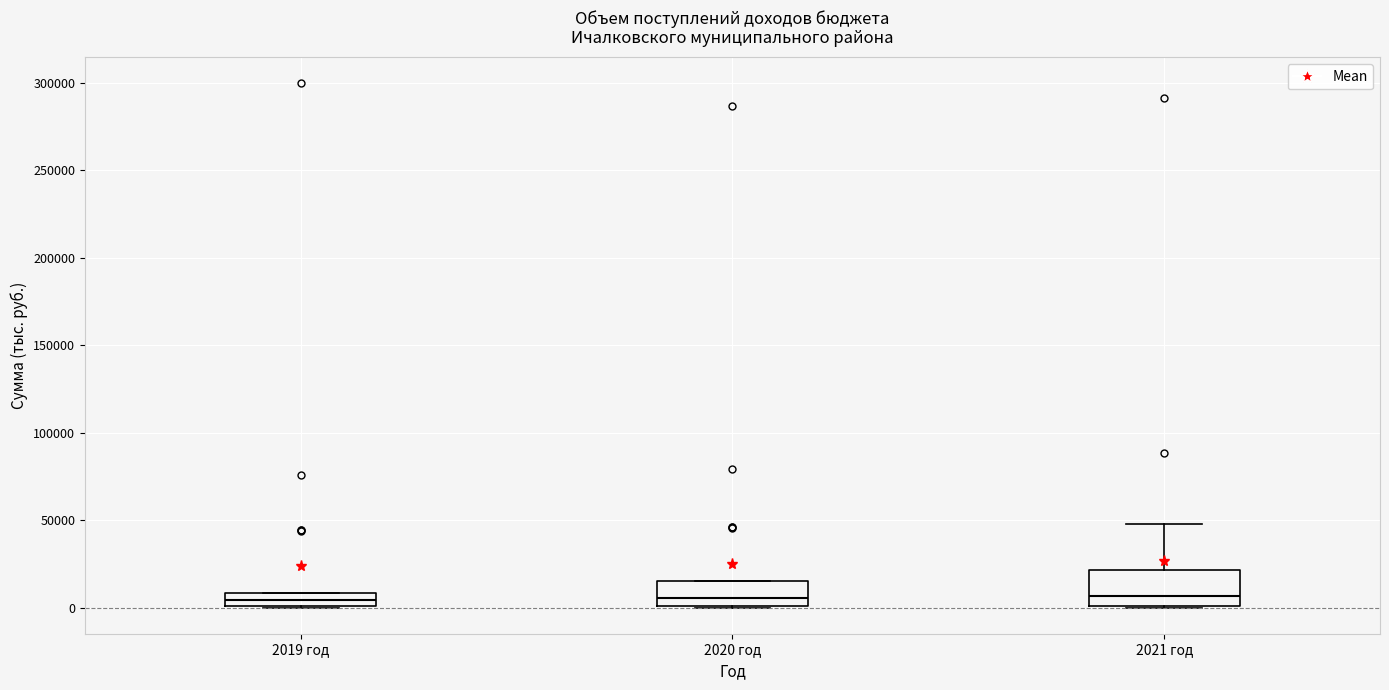

Which box is the tallest, from its lower edge to its upper edge?

2021 год